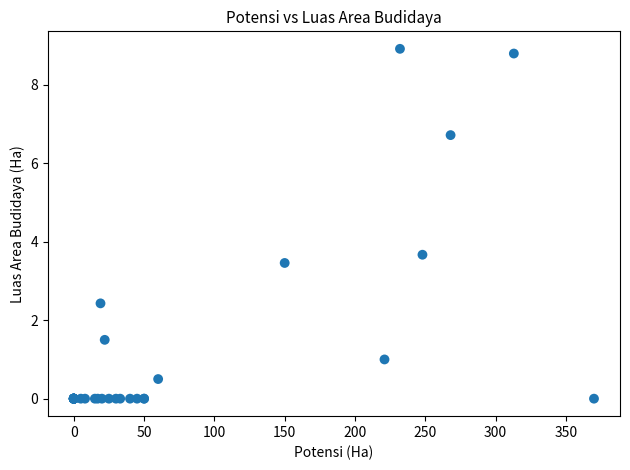

What Y value in the scatter plot is closest to 4?

3.7